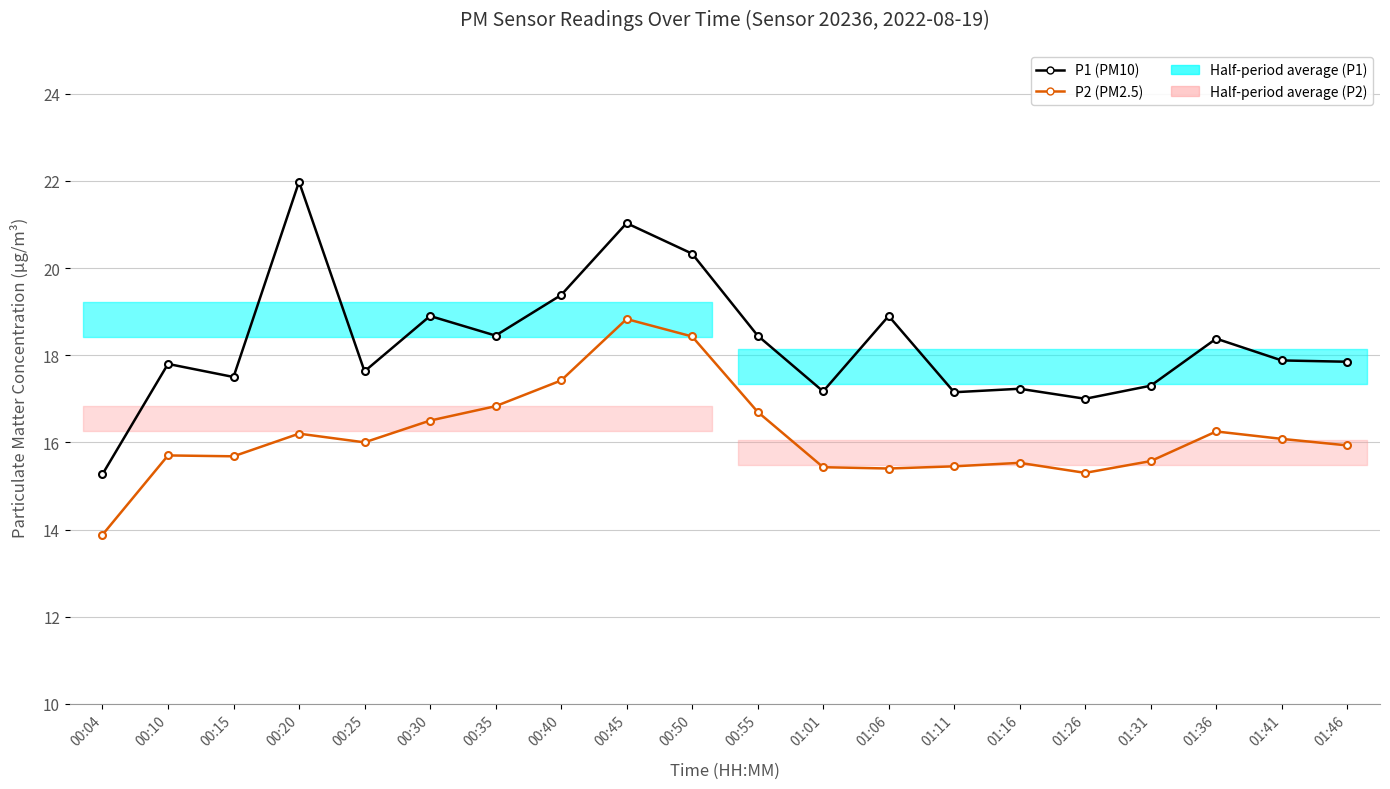

True or false: P2 (PM2.5) has more than 1 points higher than both neighbors.

True